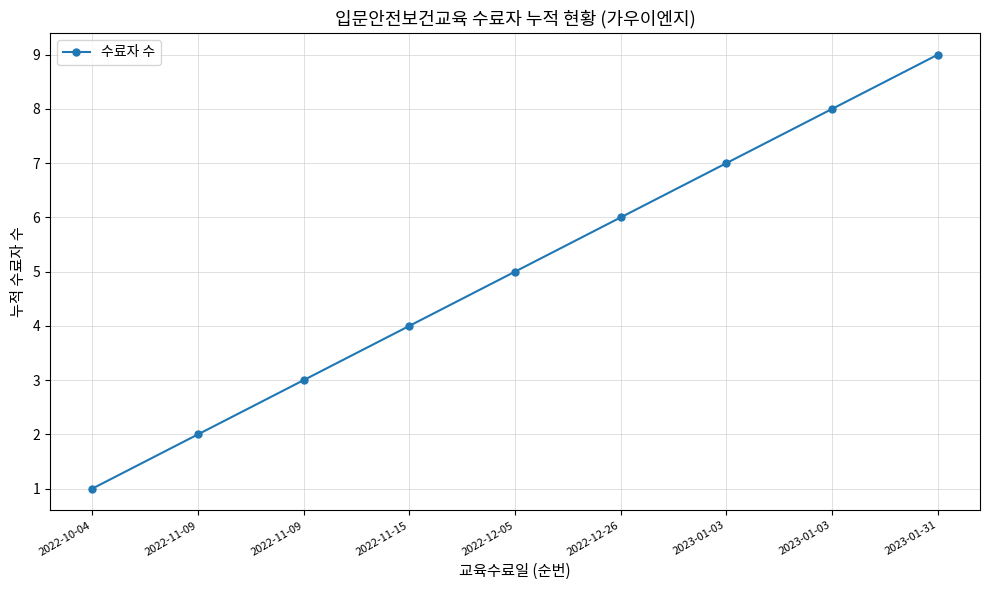

How many values are below 5?

4